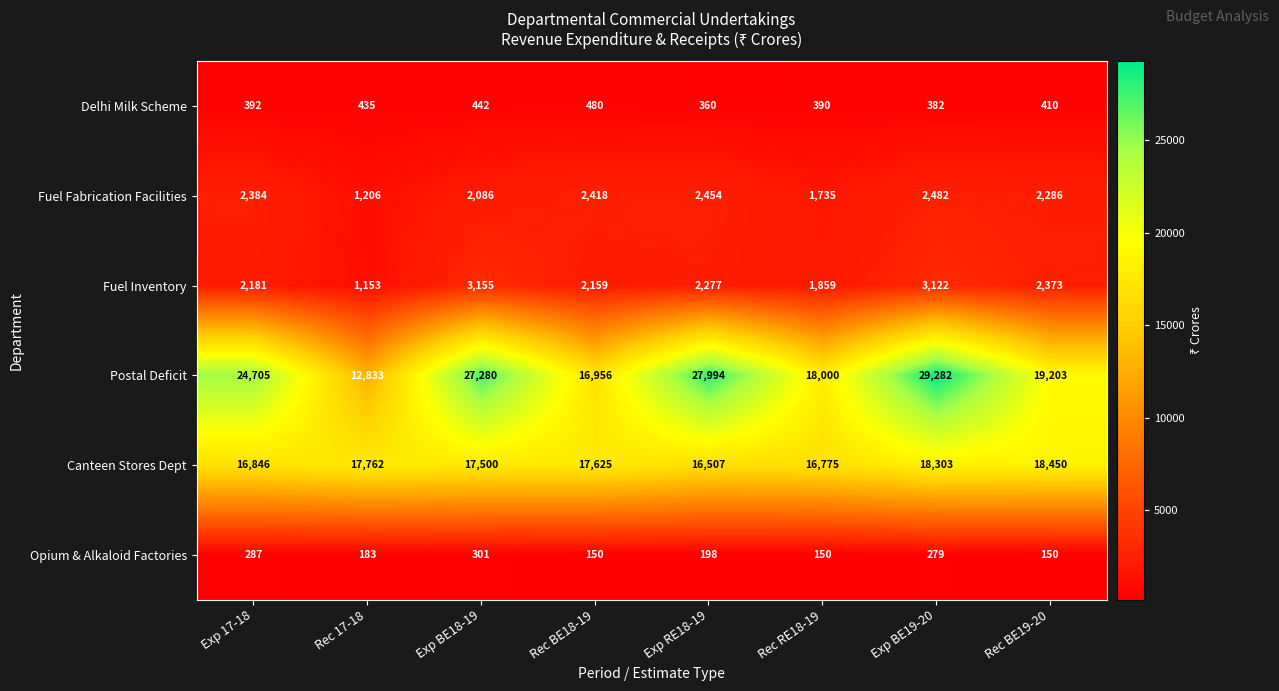

What is the spread (max minus min) of values at Exp BE19-20?

29003